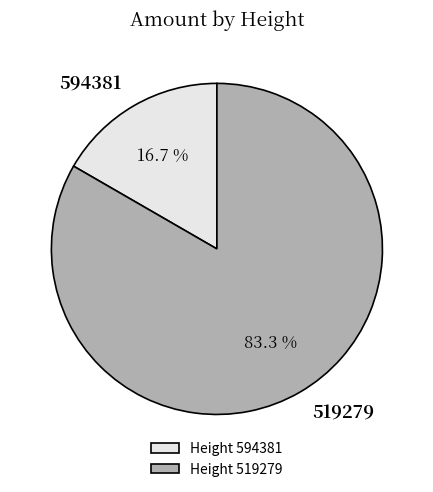

How many slices are in this pie chart?

2